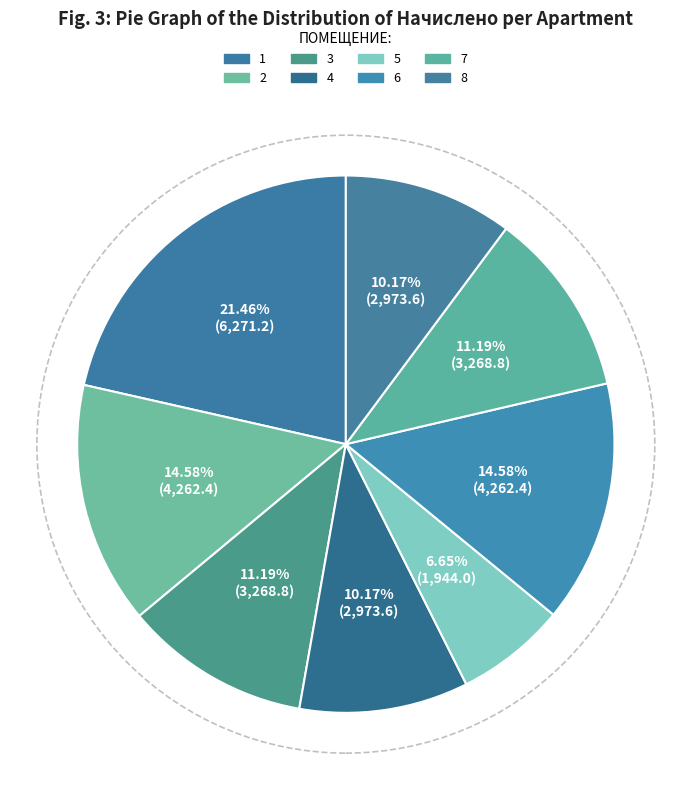

Does 1 represent more than half of the total?

No